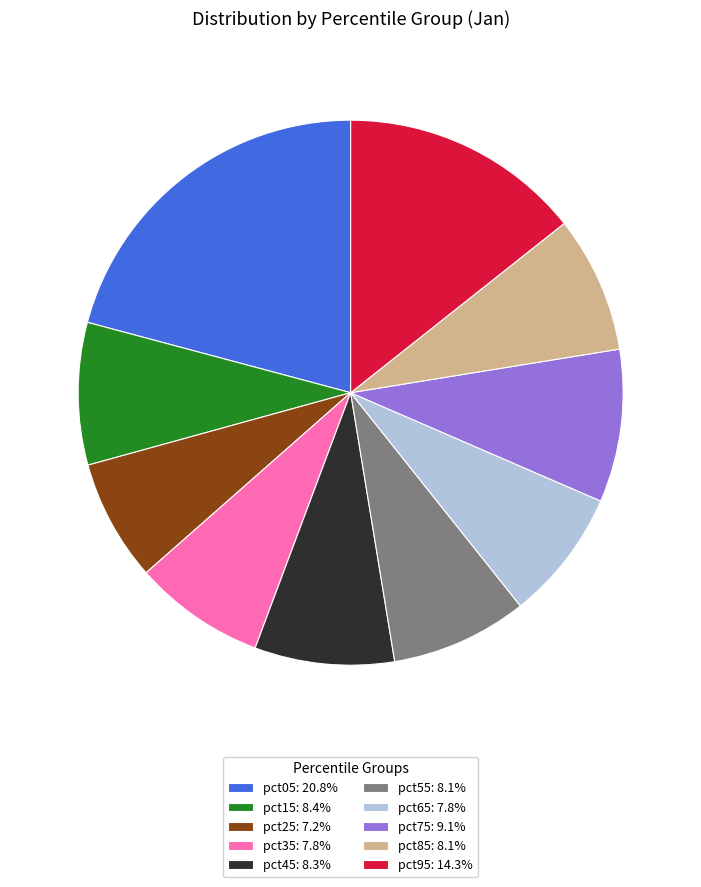

Do pct55: 8.1% and pct35: 7.8% together represent more than half of the pie?

No